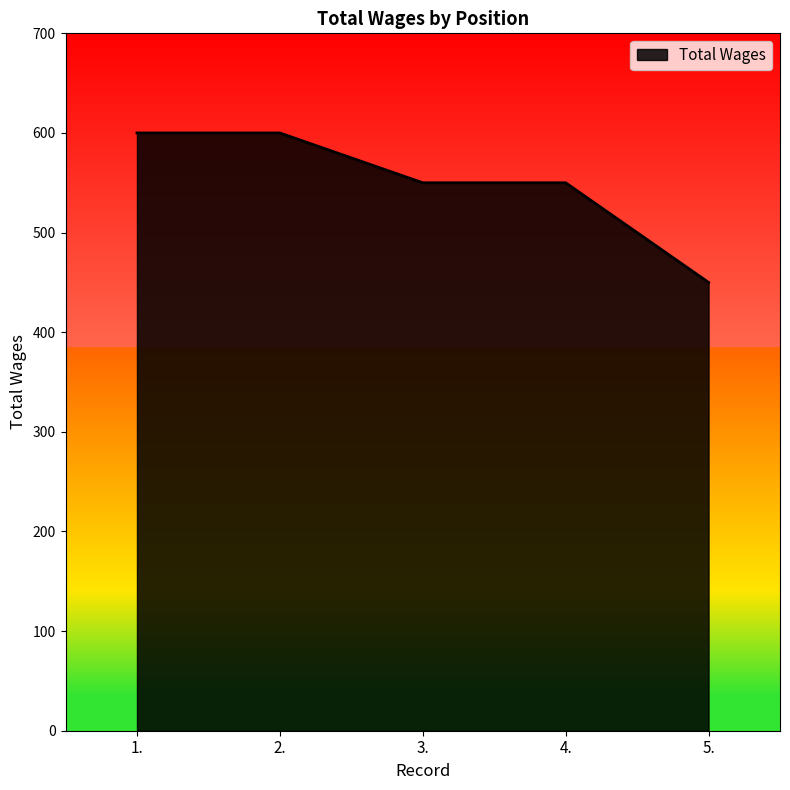

How many lines are shown in the chart?

1